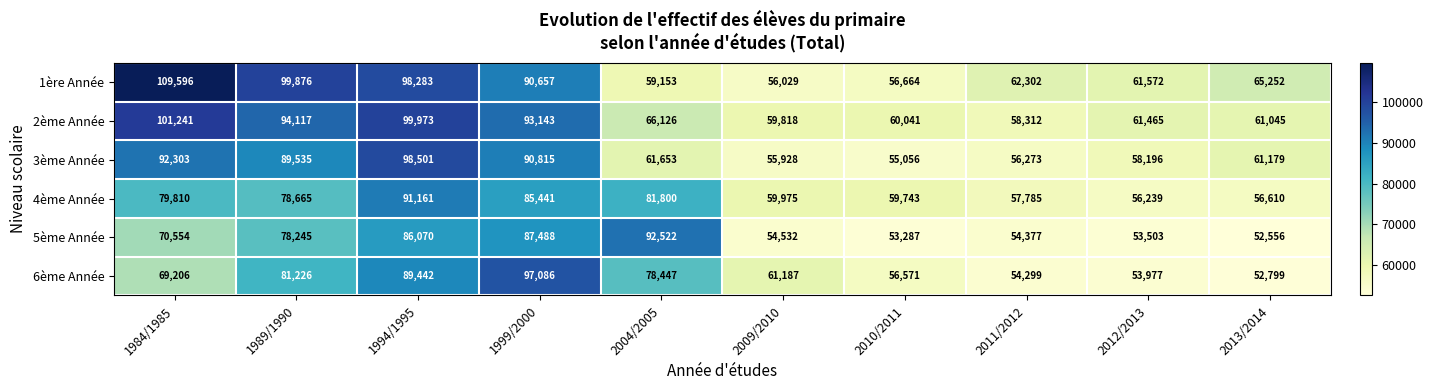

Between 1994/1995 and 2004/2005, which series saw the biggest shift?

1ère Année